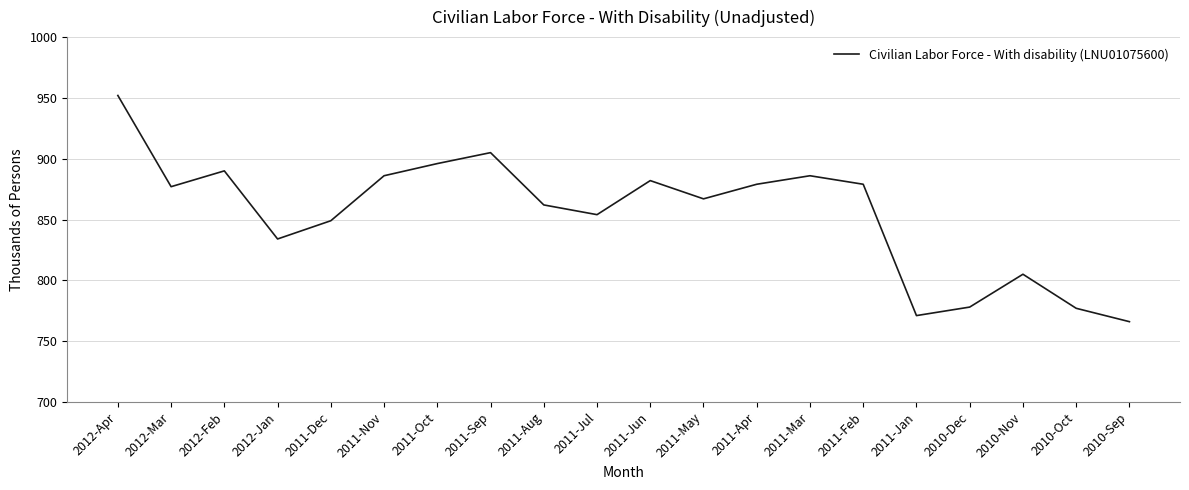

At which category does the data reach its first local valley?

2012-Mar